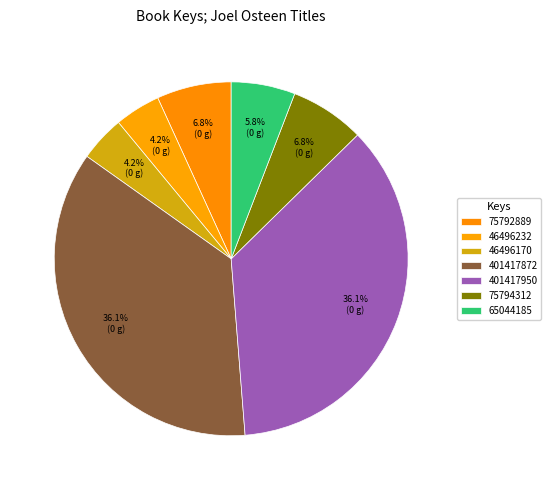

Which category has the biggest portion of the pie?

401417950